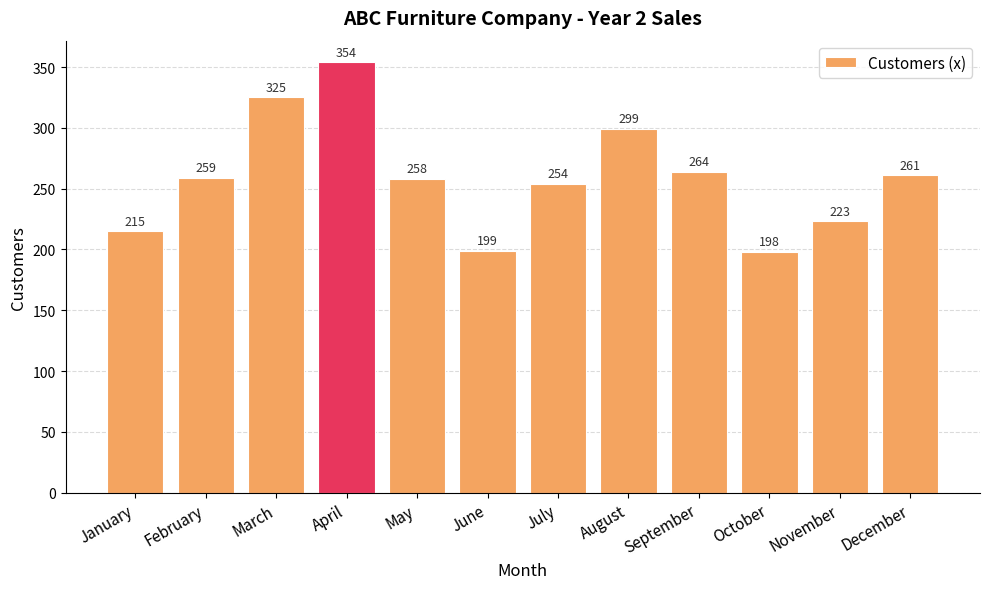

What is the ratio of the value at March to the value at June?

1.6